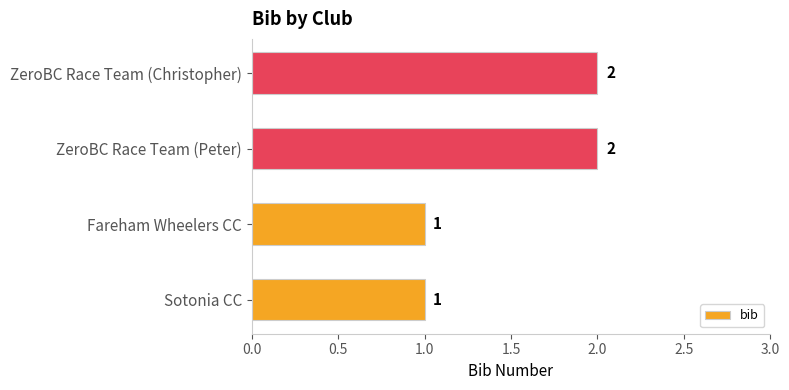

What is the sum of all values?

6